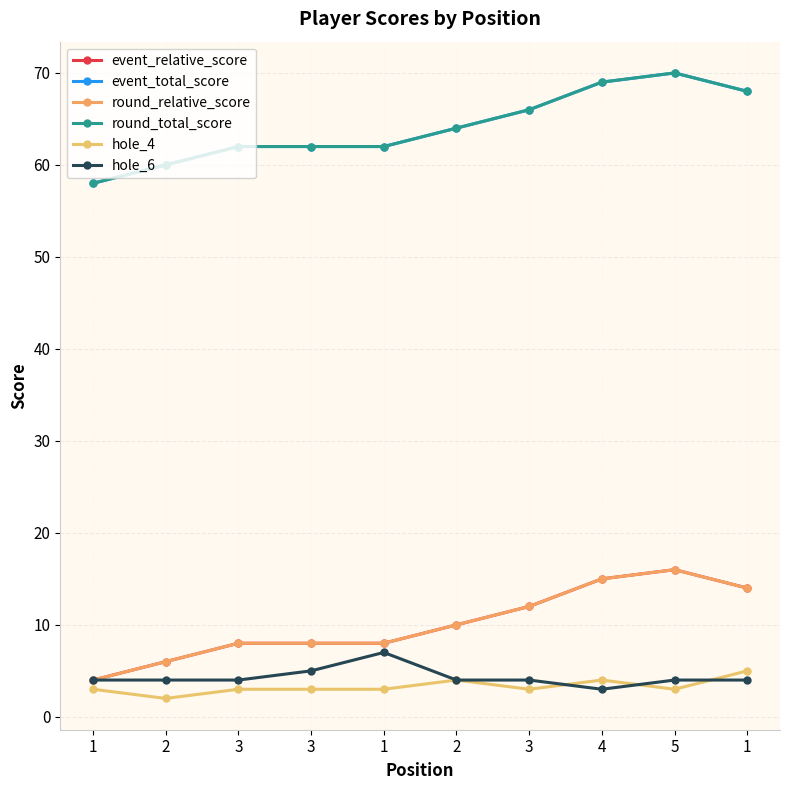

Which series has the largest total across all categories?

event_total_score